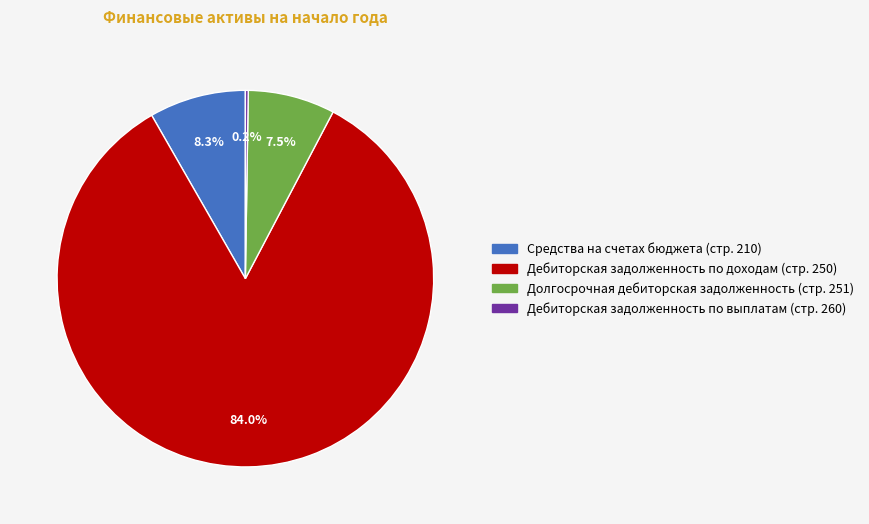

Which slice is the largest?

Дебиторская задолженность по доходам (стр. 250)